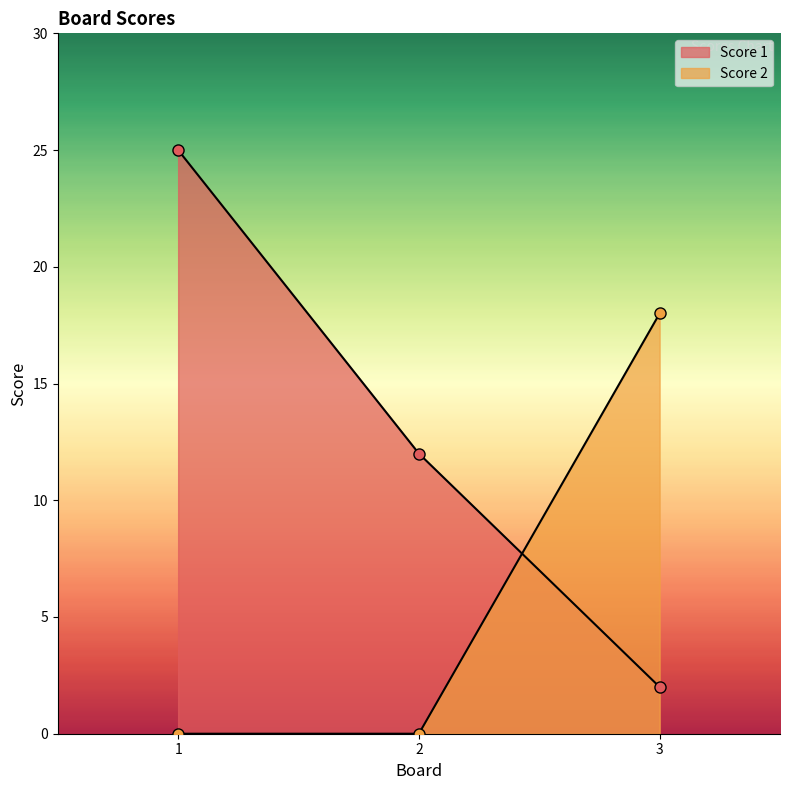

The value of Score 1 at 2 is 12. True or false?

True